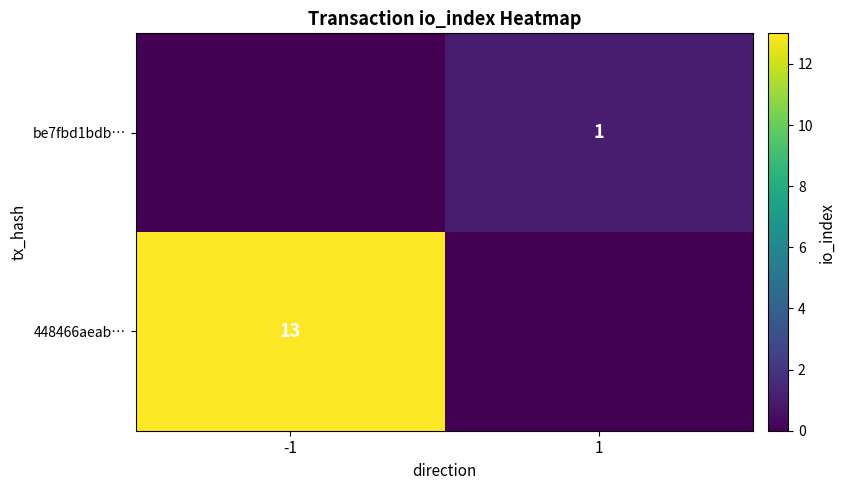

The be7fbd1bdb… series shows 0 at 1. True or false?

False